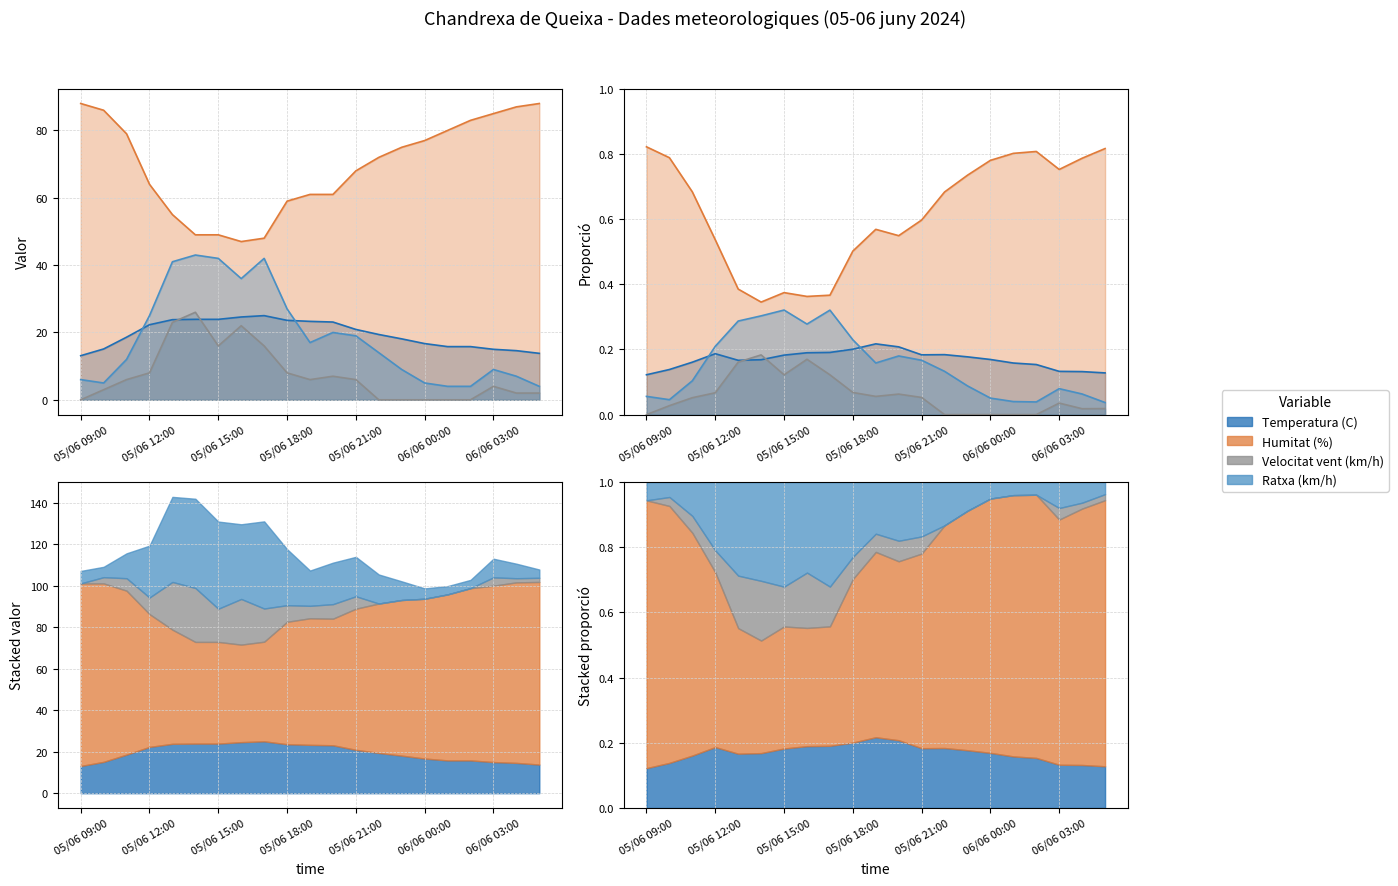

What is the average value of the Humitat (%) series?

69.6